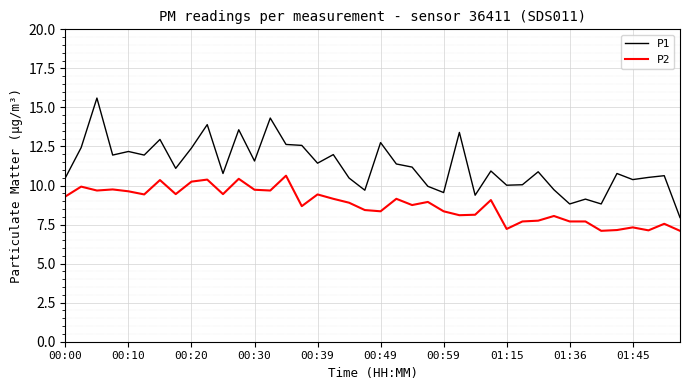

What is the minimum value shown in the chart?

7.1